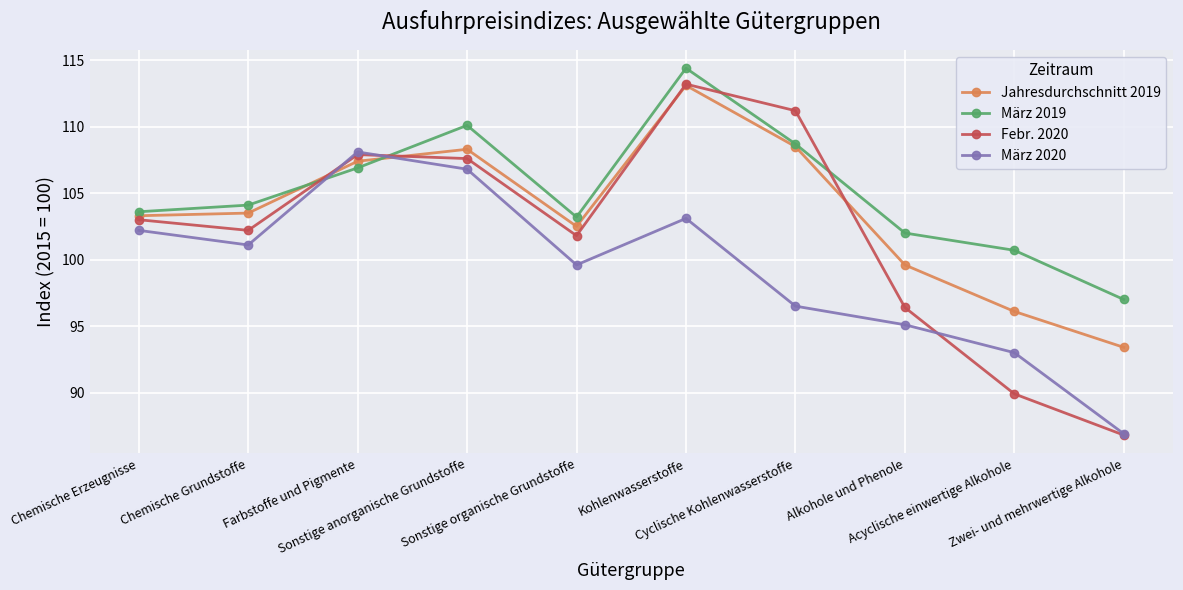

What is the difference between the highest and lowest values at Alkohole und Phenole?

6.9